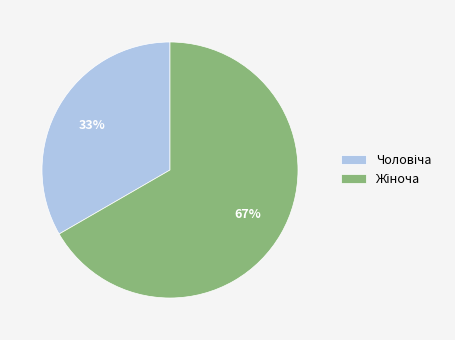

Does any single category account for the majority?

Yes